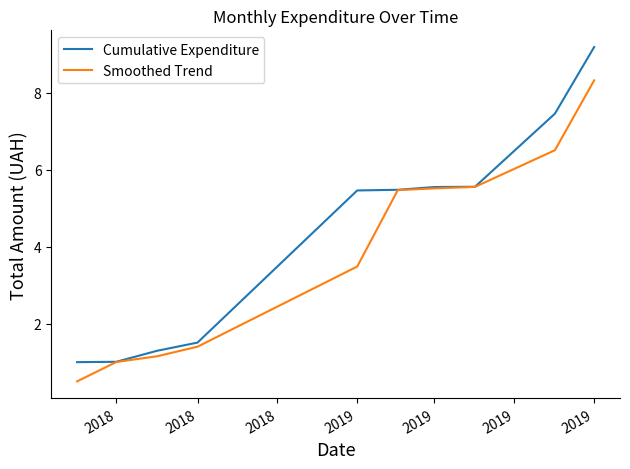

What is the smallest value displayed?

0.5